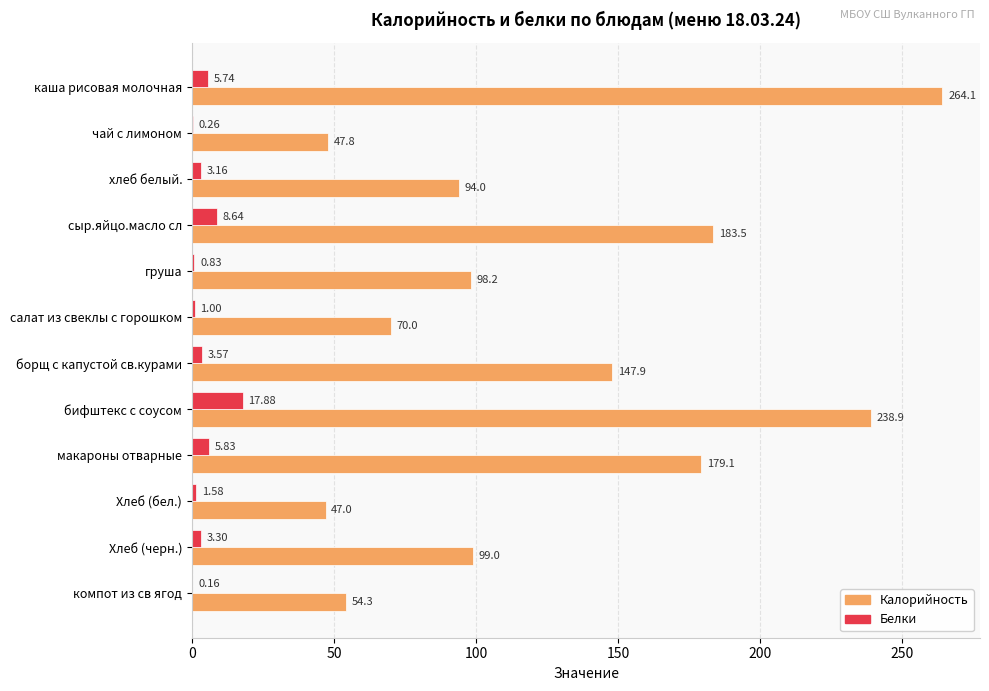

What is the sum of the Белки values at сыр.яйцо.масло сл and хлеб белый.?

11.8